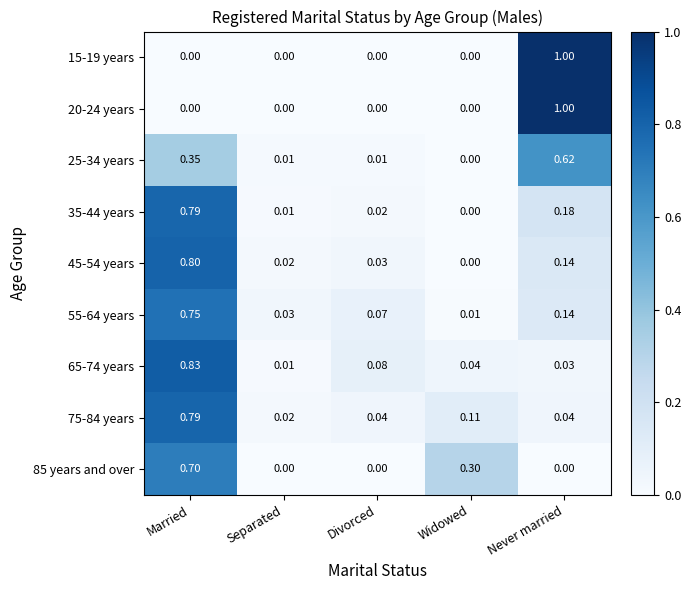

Rank the categories by 65-74 years value from lowest to highest.

Separated, Never married, Widowed, Divorced, Married